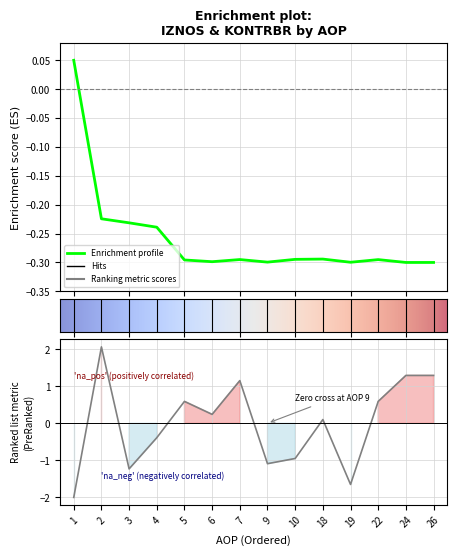

Reading right to left, what are all the values shown in this chart?

IZNOS01: -0.3	-0.3	-0.3	-0.3	-0.3	-0.3	-0.3	-0.3	-0.3	-0.3	-0.2	-0.2	-0.2	0.0
RAZLIKA: 1.3	1.3	0.6	-1.7	0.1	-1.0	-1.1	1.2	0.2	0.6	-0.4	-1.2	2.1	-2.0